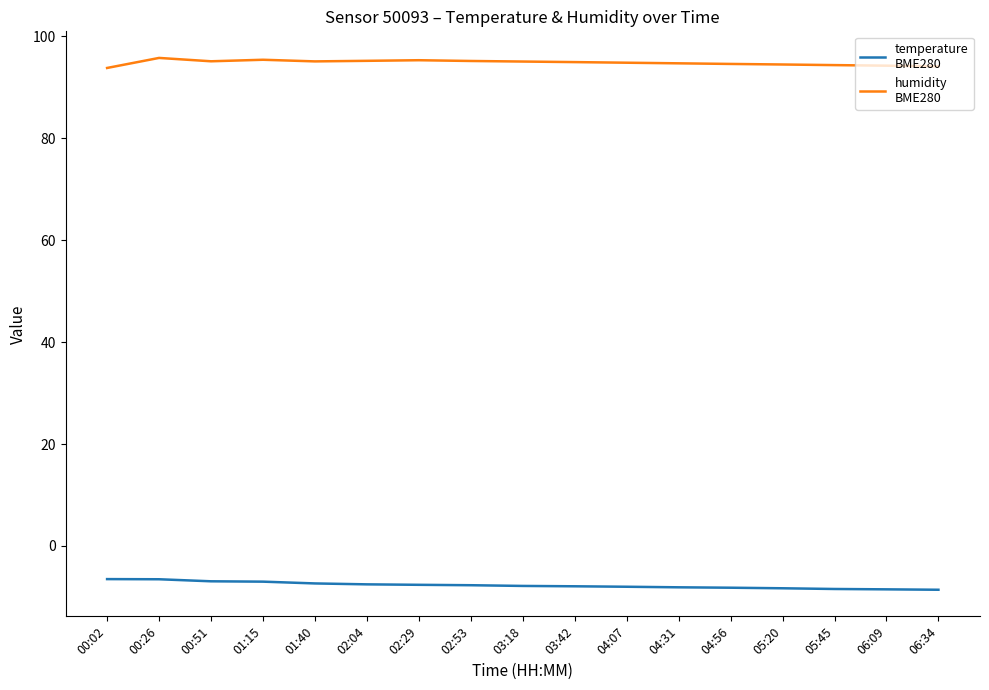

What is the total value across all series at 03:18?

87.2